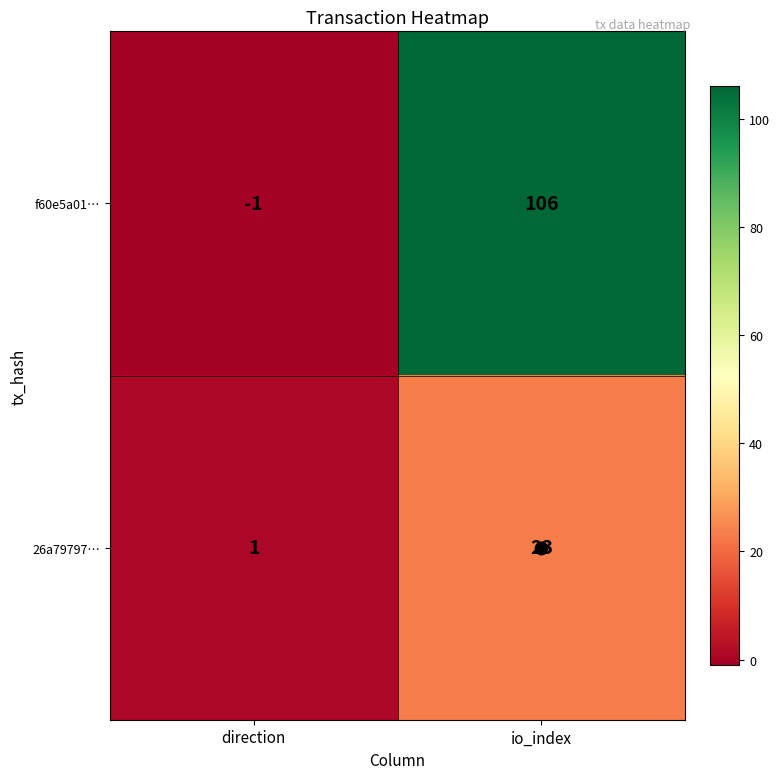

What is the minimum value shown in the chart?

-1